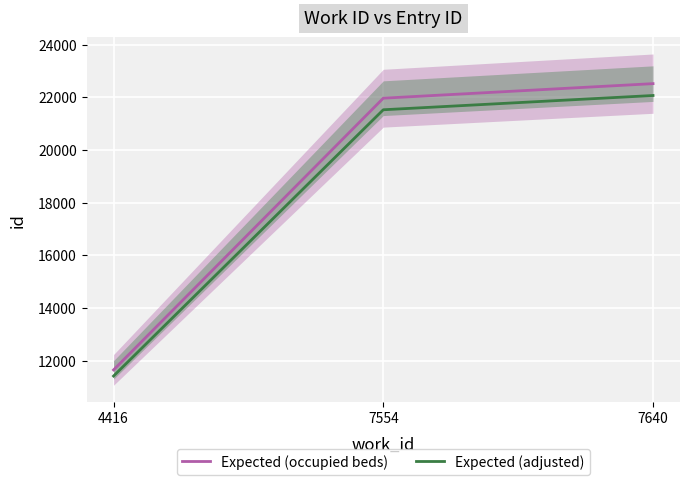

What is the difference between the Expected (adjusted) values at 4416 and 7640?

10656.5